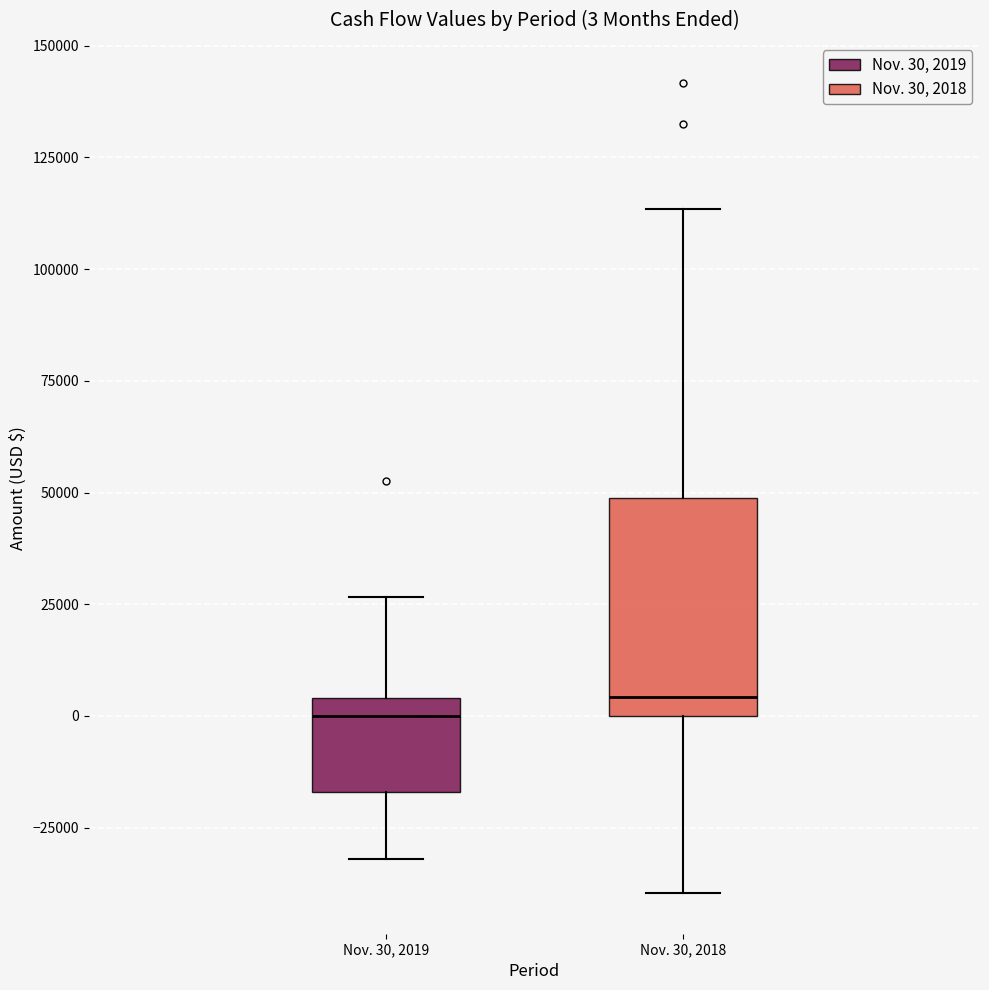

Comparing the boxes themselves (not the whiskers), which one is the tallest?

Nov. 30, 2018